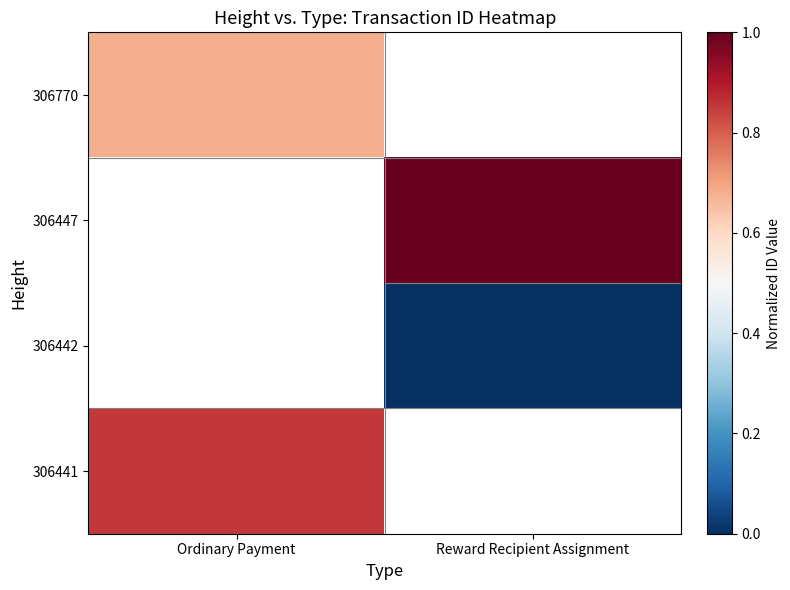

Which series has the widest spread of values?

306770